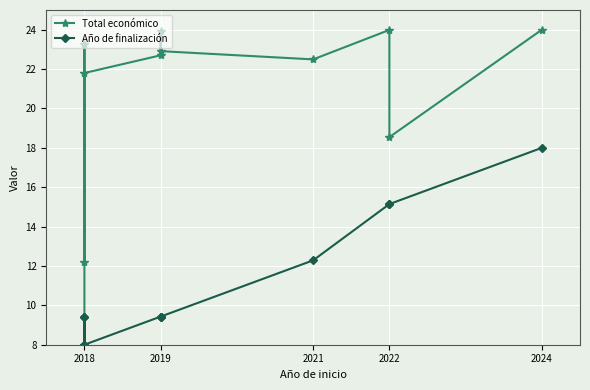

What position from the left is 5?

6